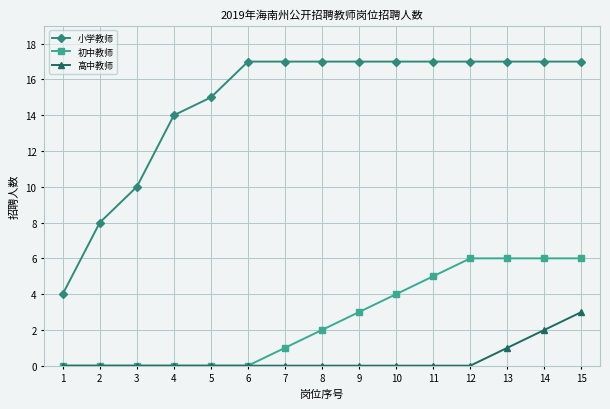

Which series has the largest total across all categories?

小学教师